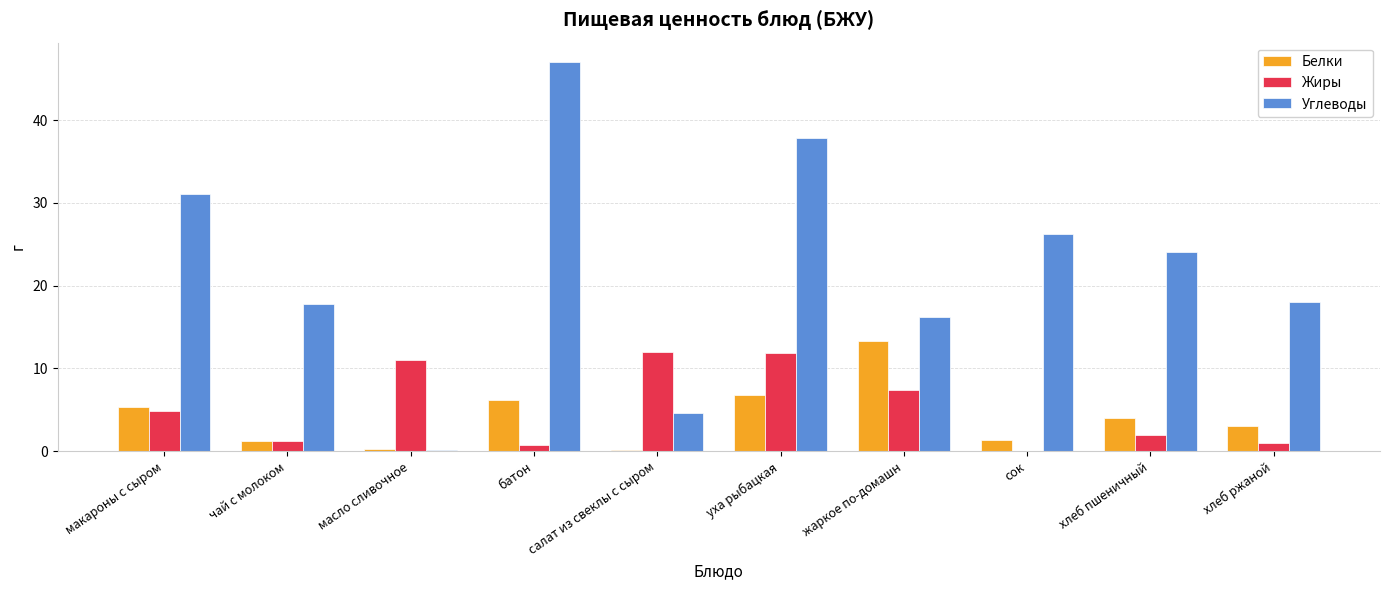

At which category is the sum across all series the highest?

уха рыбацкая